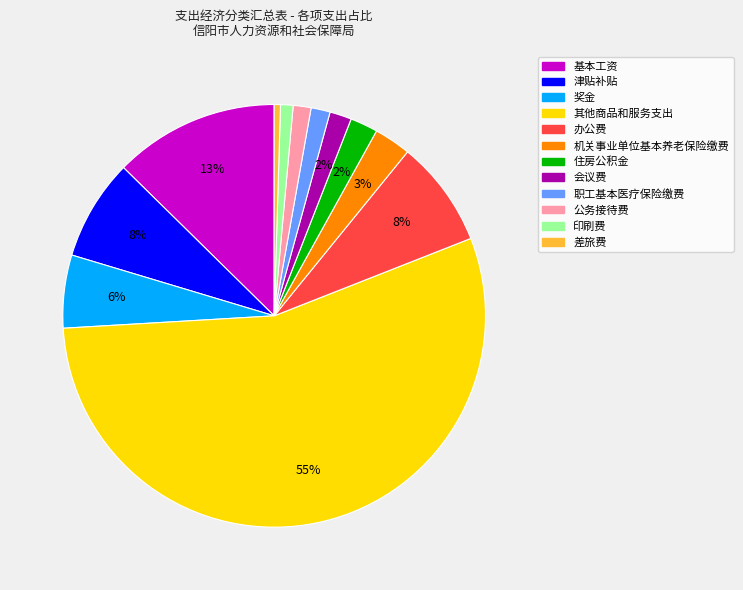

Do 住房公积金 and 奖金 together represent more than half of the pie?

No